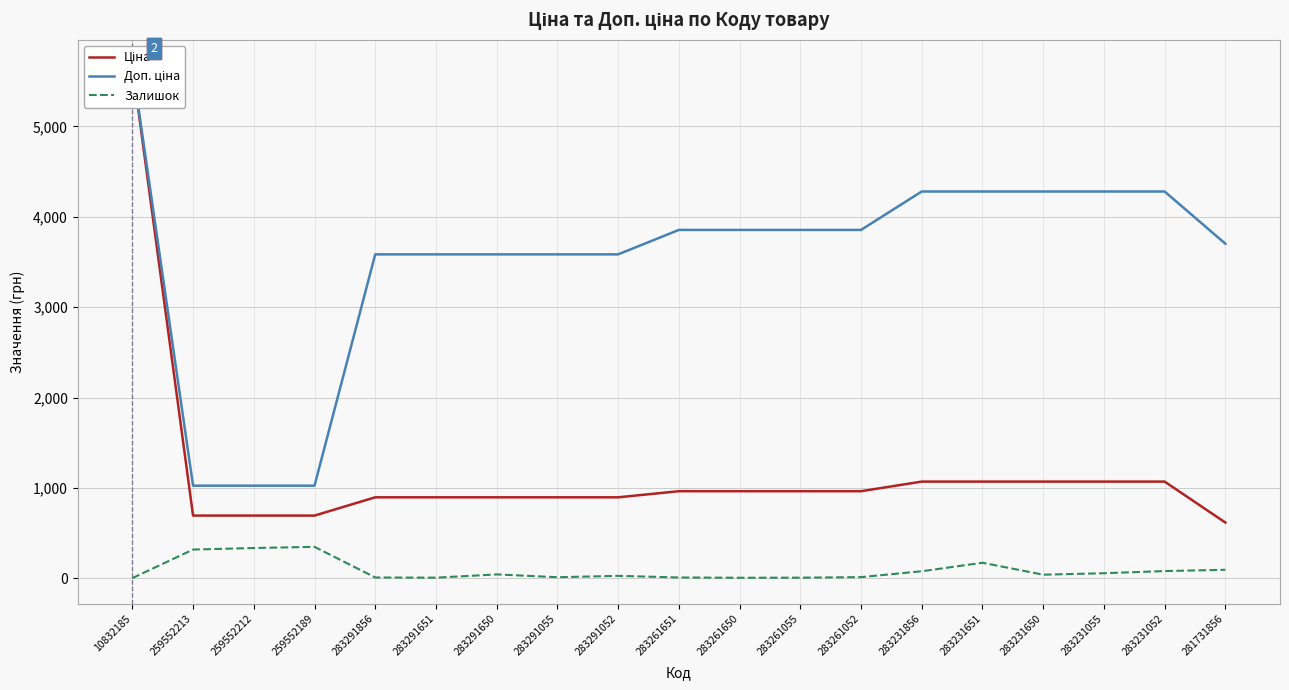

True or false: Доп. ціна and Ціна cross at least once.

False